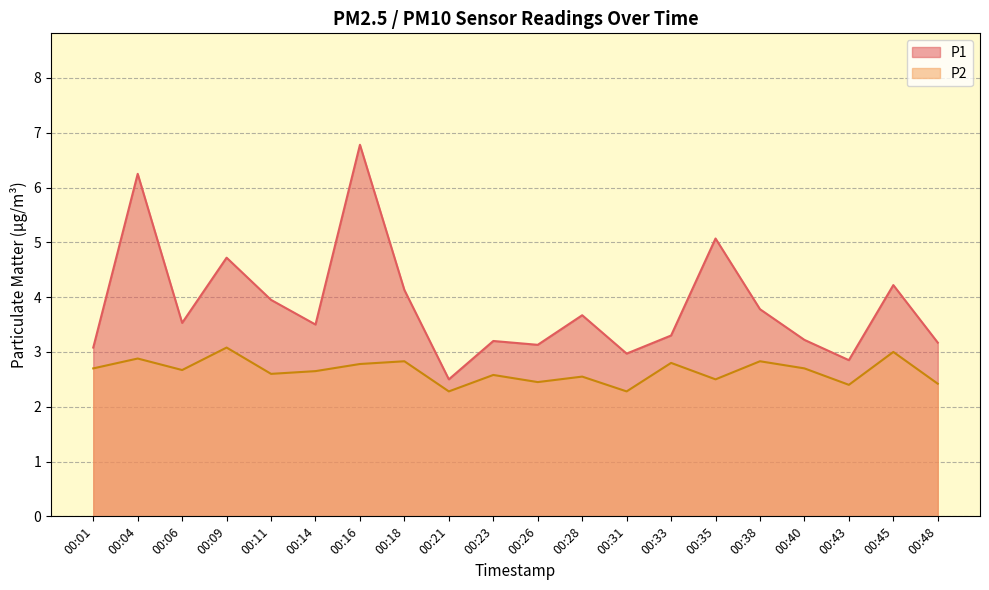

True or false: P2 has a value of 3.1 at 00:09.

True